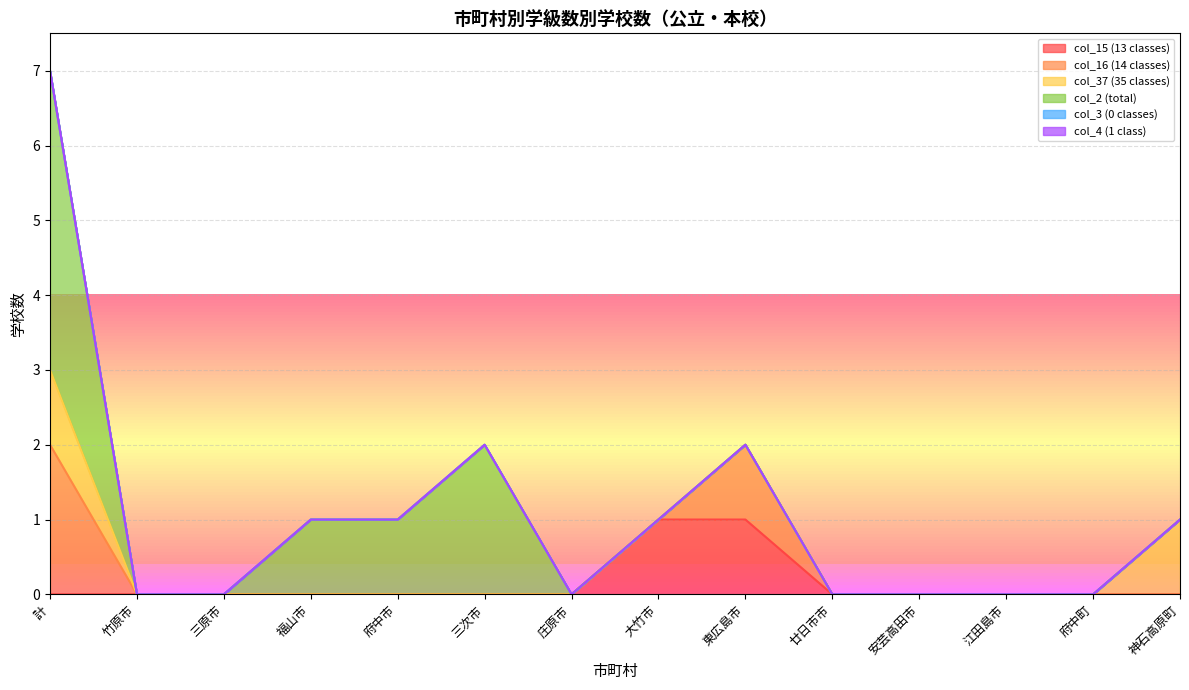

Is the value of col_37 (35 classes) at 大竹市 greater than the value of col_2 (total) at 庄原市?

No